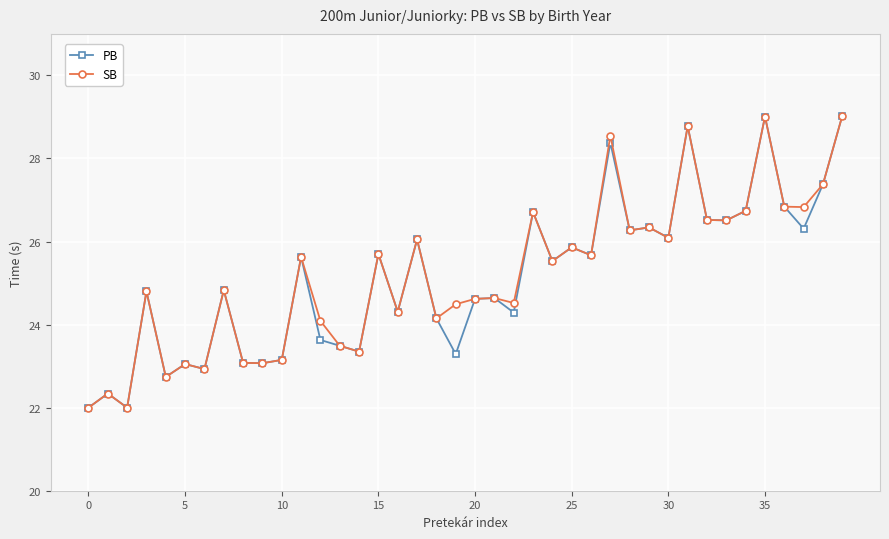

True or false: SB has more than 2 interior local peaks.

True